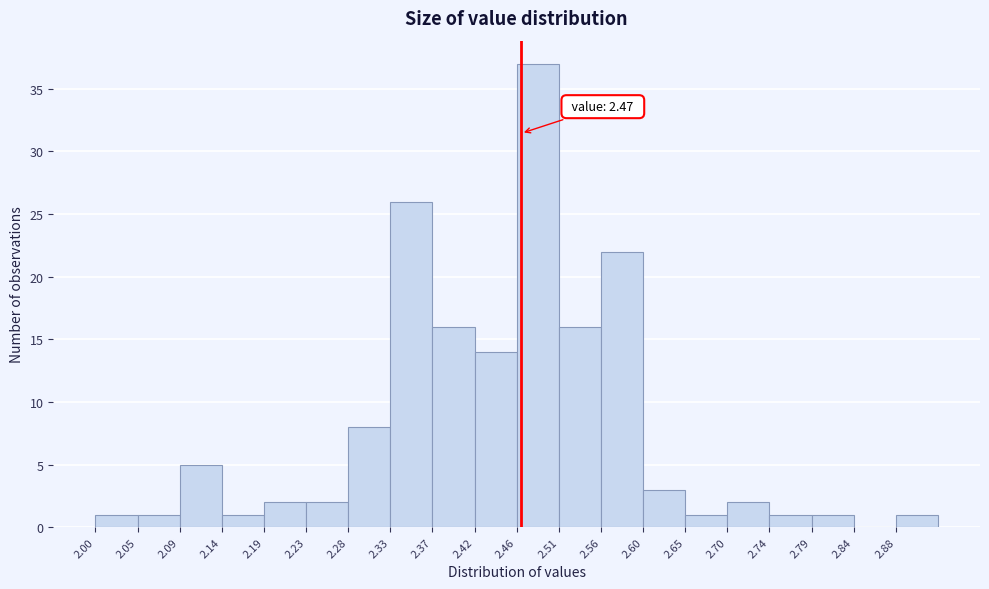

Which range on the x-axis has the tallest bar?

2.465 to 2.510